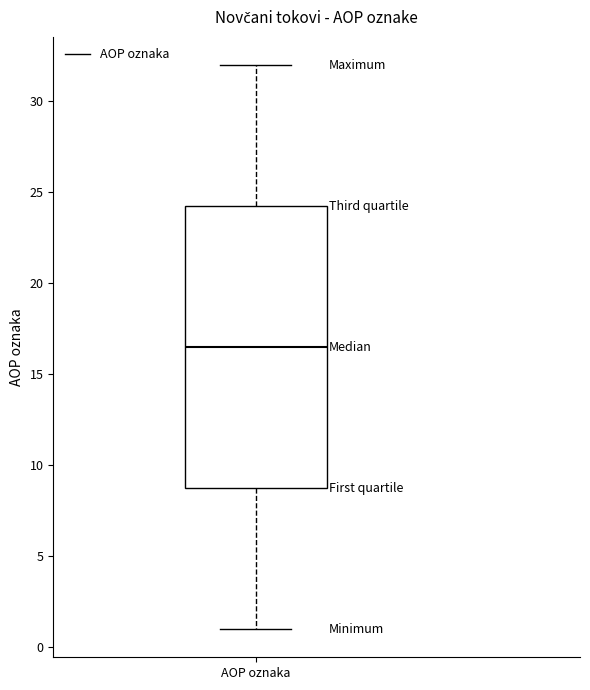

Read this box plot against the y-axis: the position of the median line, the range covered by the box, and the ends of both whiskers. The values are not printed on the chart, so give them approximately, as read against the axis.

median 16.5, box 9.0 to 24.5, whiskers 1.0 to 32.0